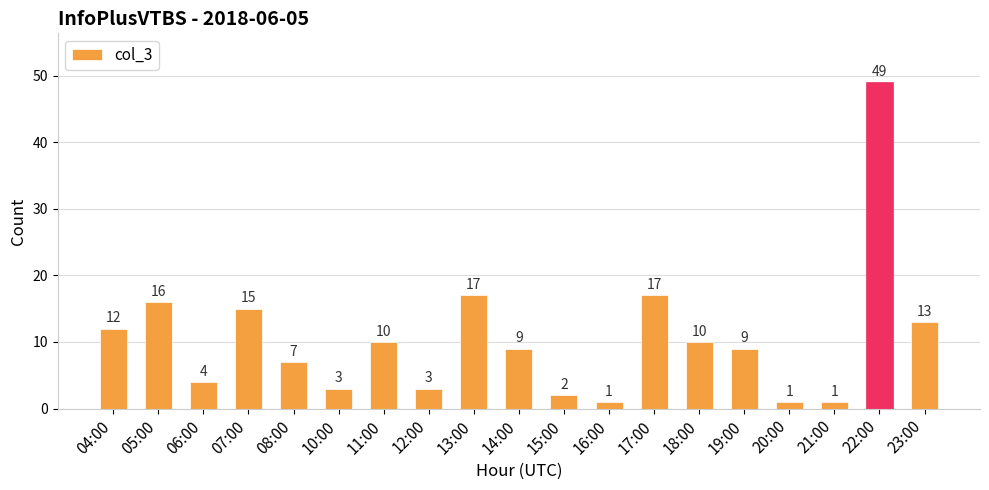

At which label does the data first exceed 9?

04:00